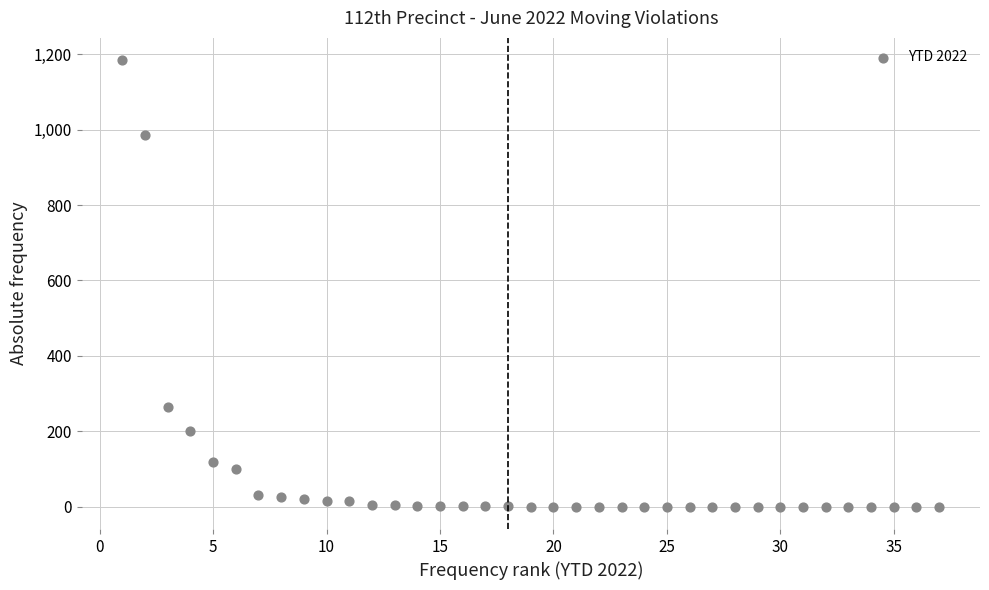

What is the range of X values (max minus min)?

36